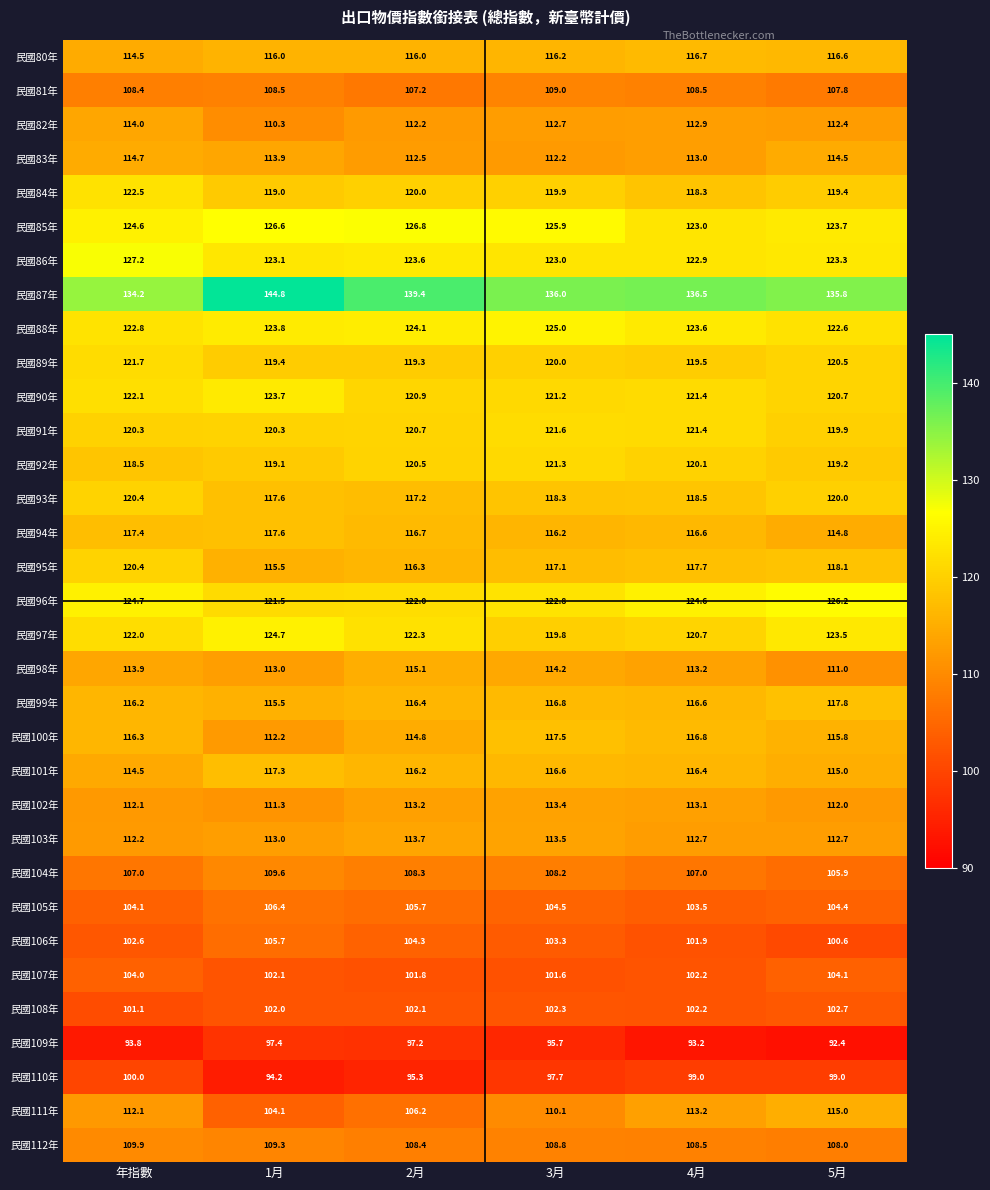

At which label is 民國85年 closest to 124?

5月